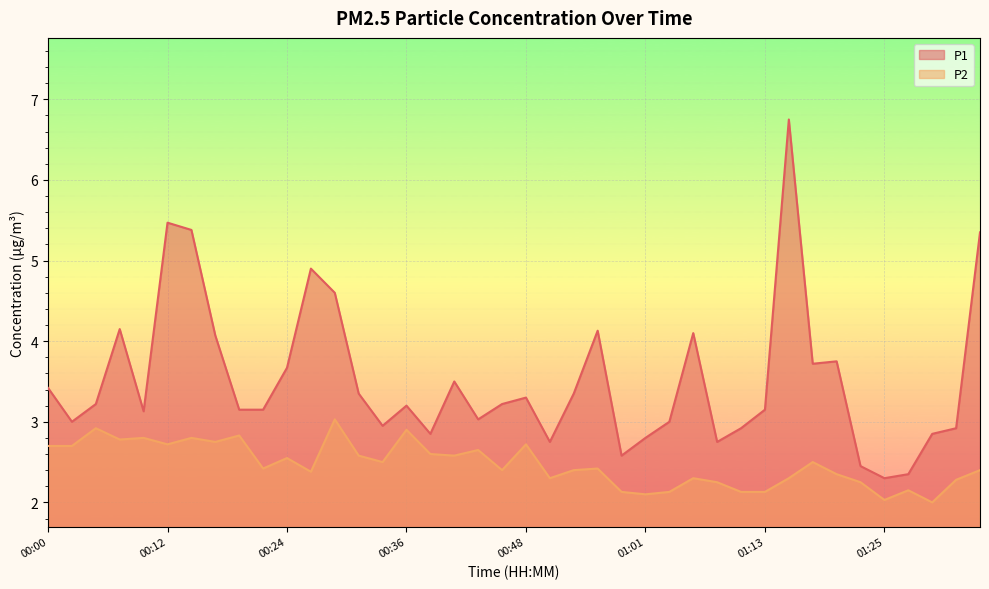

What is the value of the P1 point at the 34th from the left?

3.8